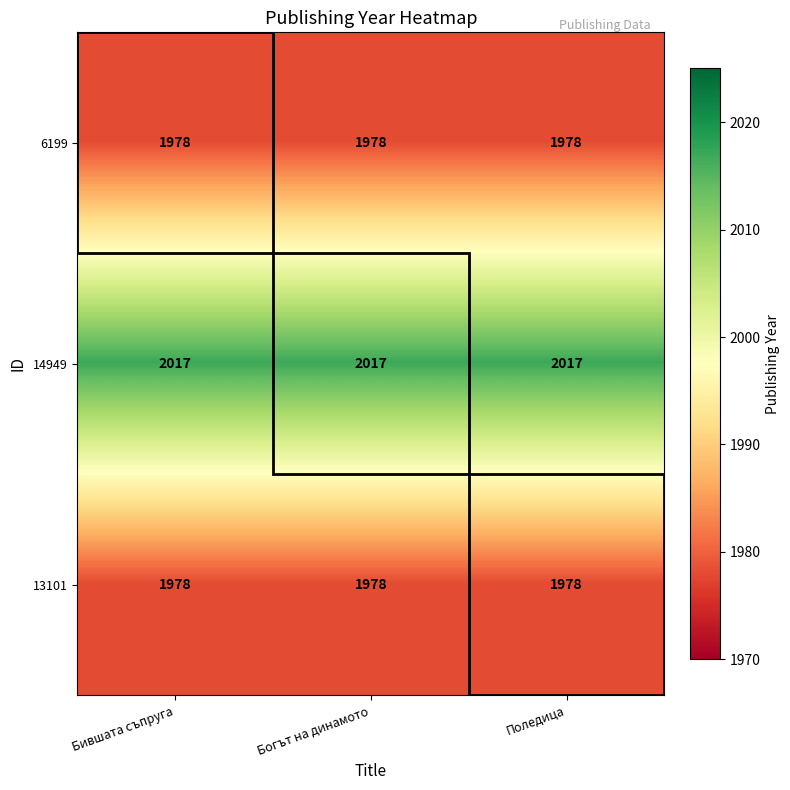

Which series has the largest total across all categories?

14949